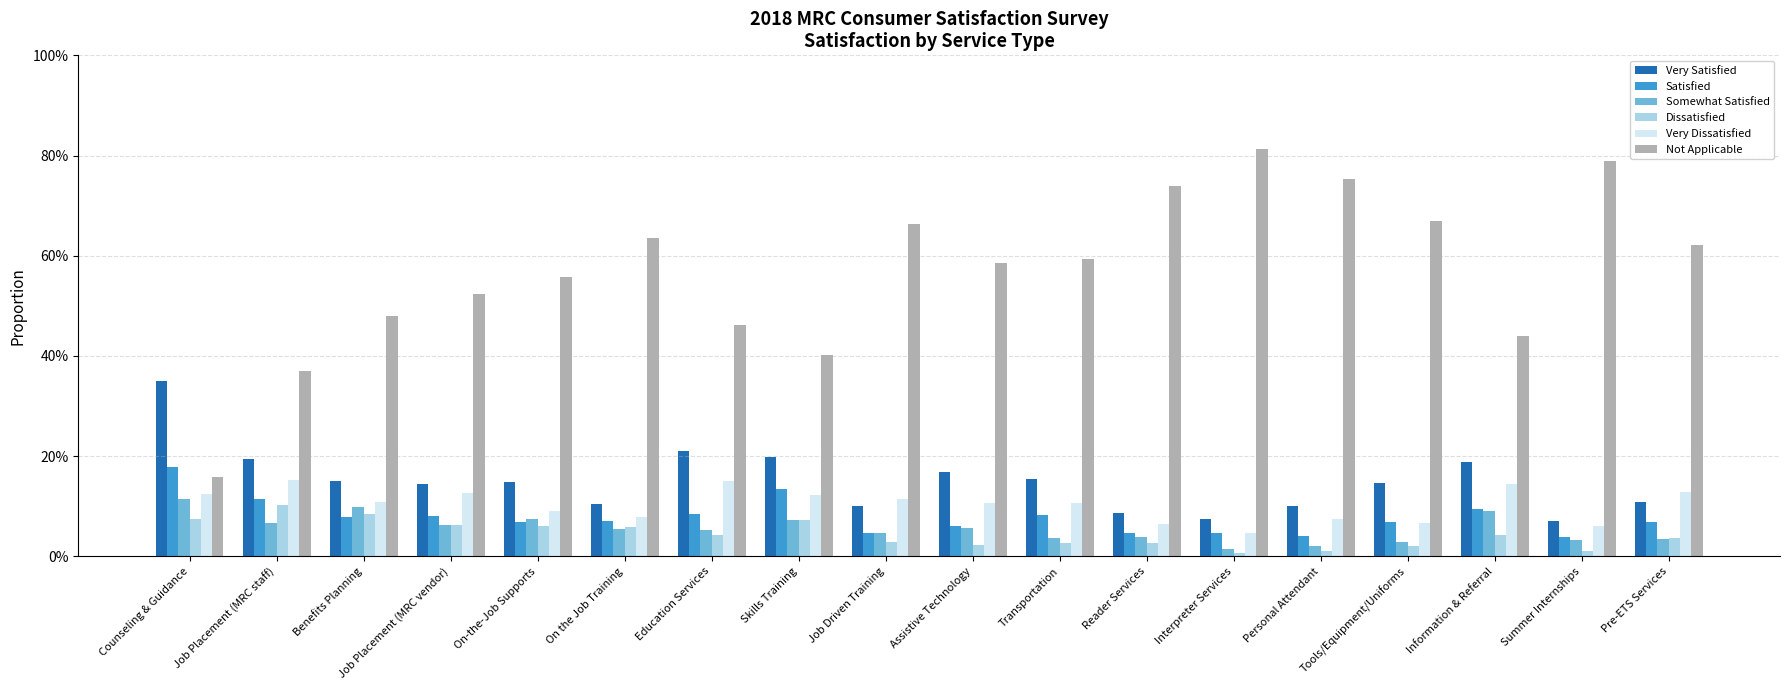

What is the value of the Very Dissatisfied bar at the 8th from the left?

0.1